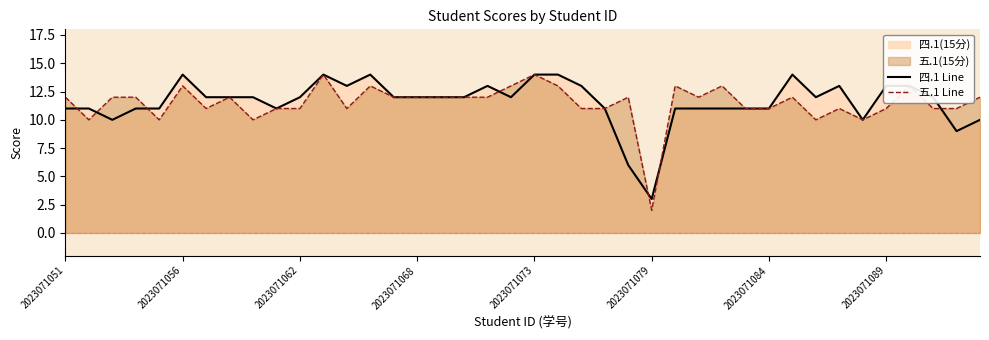

Rank the series by their average value, from highest to lowest.

四.1 Line, 五.1 Line